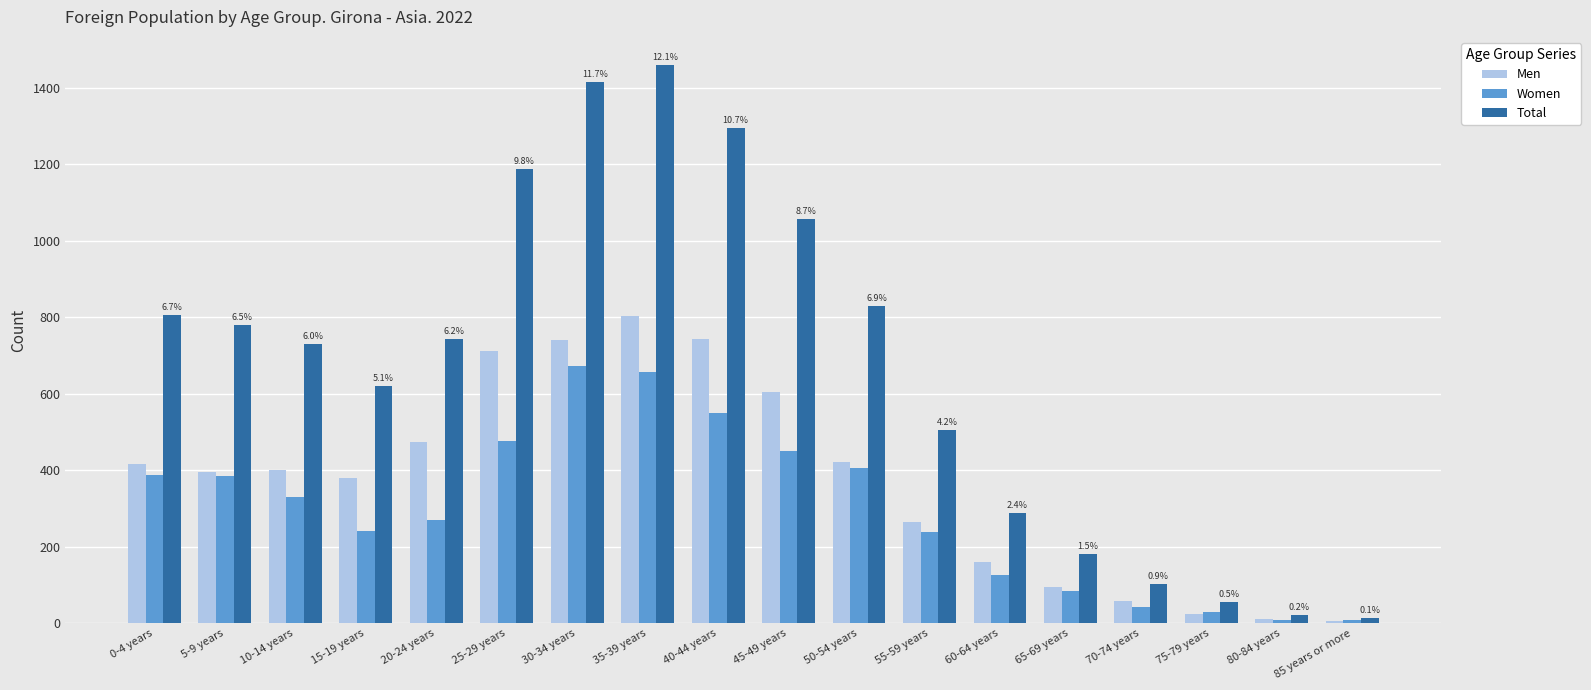

Which series changed the most between 40-44 years and 85 years or more?

Total